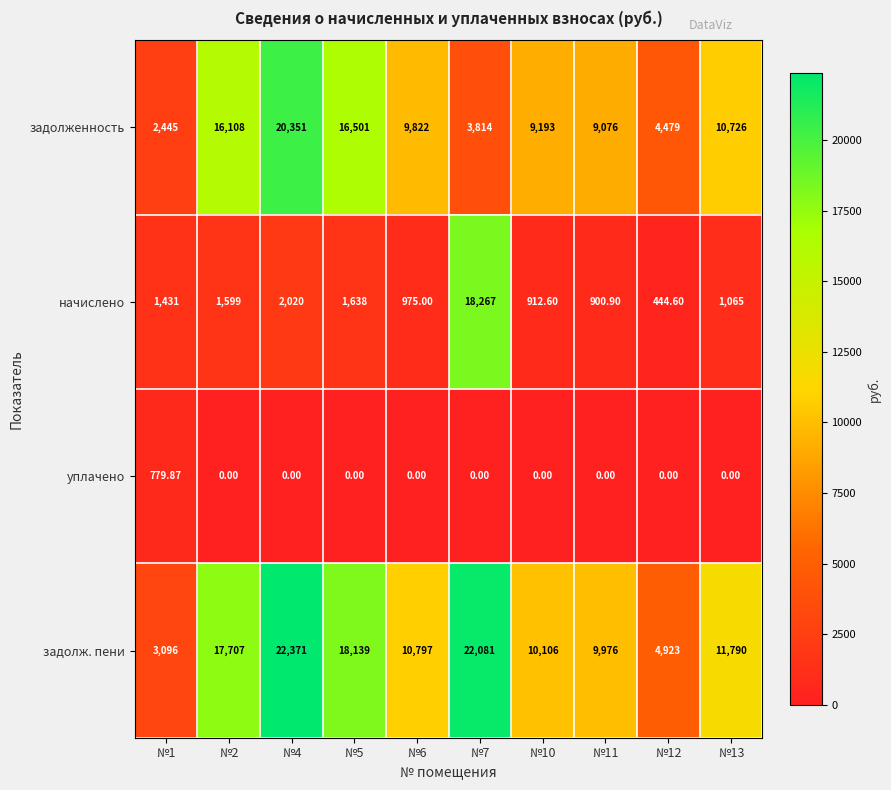

Is the value of задолженность at №10 greater than the value of уплачено at №13?

Yes